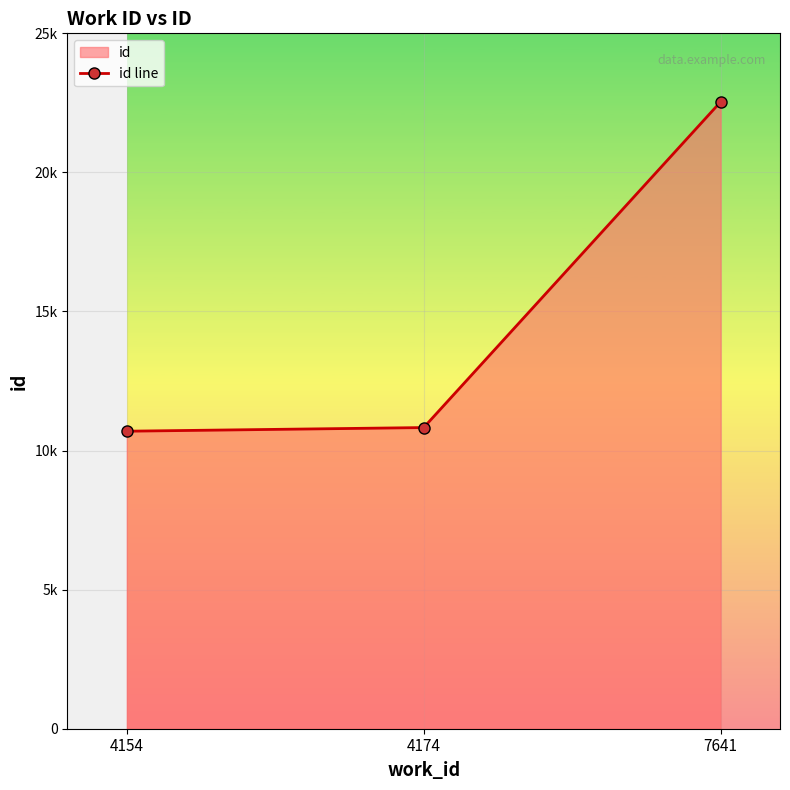

What is the maximum value shown in the chart?

22537